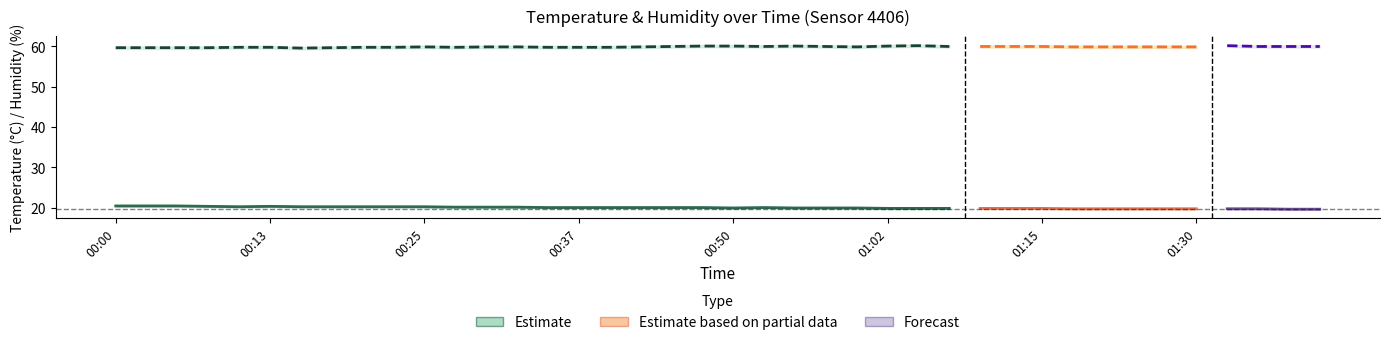

Reading right to left, transcribe all the data shown in this chart.

temperature: 19.7	19.7	19.8	19.8	19.8	19.8	19.8	19.8	19.8	19.9	19.9	19.9	19.9	19.9	19.9	20.0	20.0	20.0	20.1	20.0	20.1	20.1	20.1	20.1	20.1	20.1	20.2	20.2	20.2	20.3	20.3	20.3	20.3	20.3	20.4	20.3	20.4	20.5	20.5	20.5
humidity: 59.9	59.9	59.9	60.1	59.8	59.8	59.8	59.8	59.8	59.9	59.9	59.9	59.9	60.1	60.0	59.8	59.9	60.0	59.9	60.0	60.0	59.9	59.8	59.7	59.7	59.7	59.8	59.8	59.7	59.8	59.7	59.7	59.6	59.5	59.7	59.7	59.6	59.6	59.6	59.6